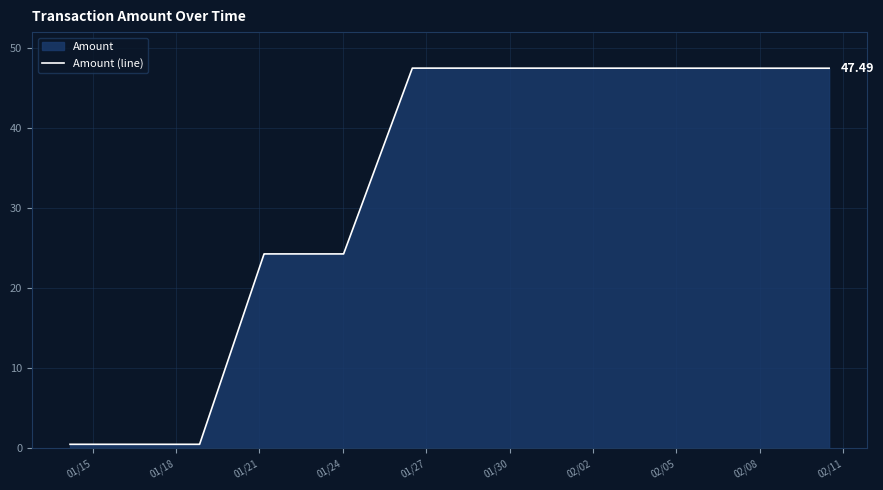

What is the difference between the maximum and minimum values?

47.0